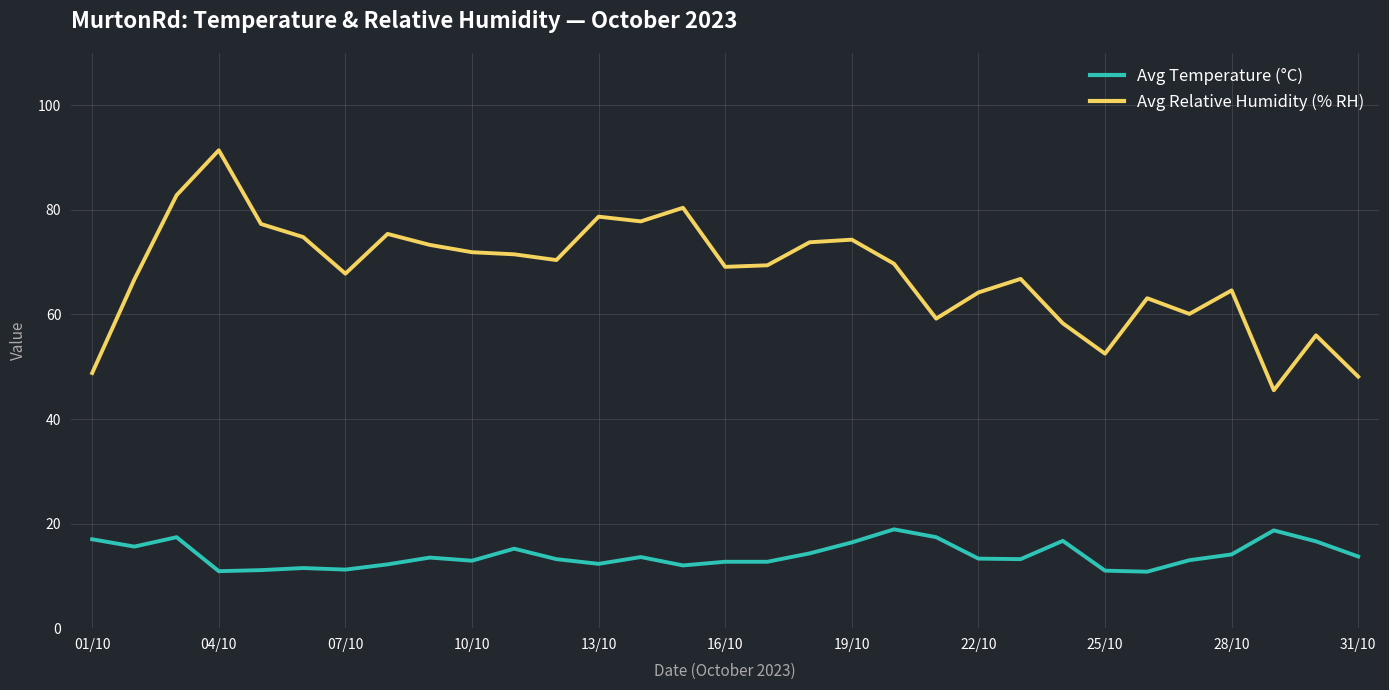

True or false: Avg Relative Humidity (% RH) and Avg Temperature (°C) cross at least once.

False